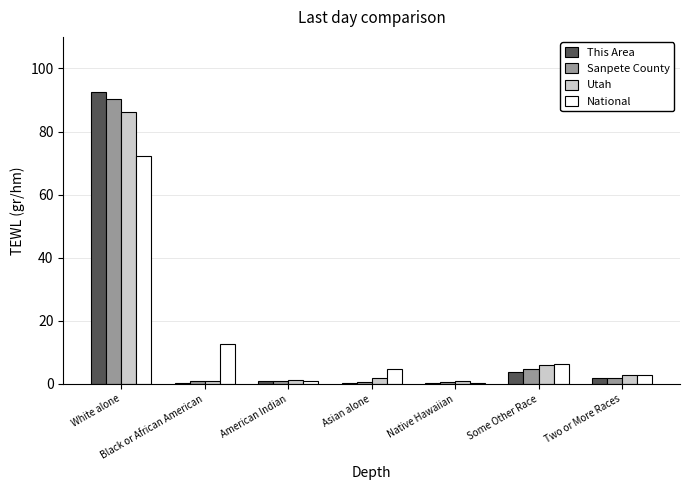

Is the value of National at Some Other Race greater than the value of This Area at Asian alone?

Yes